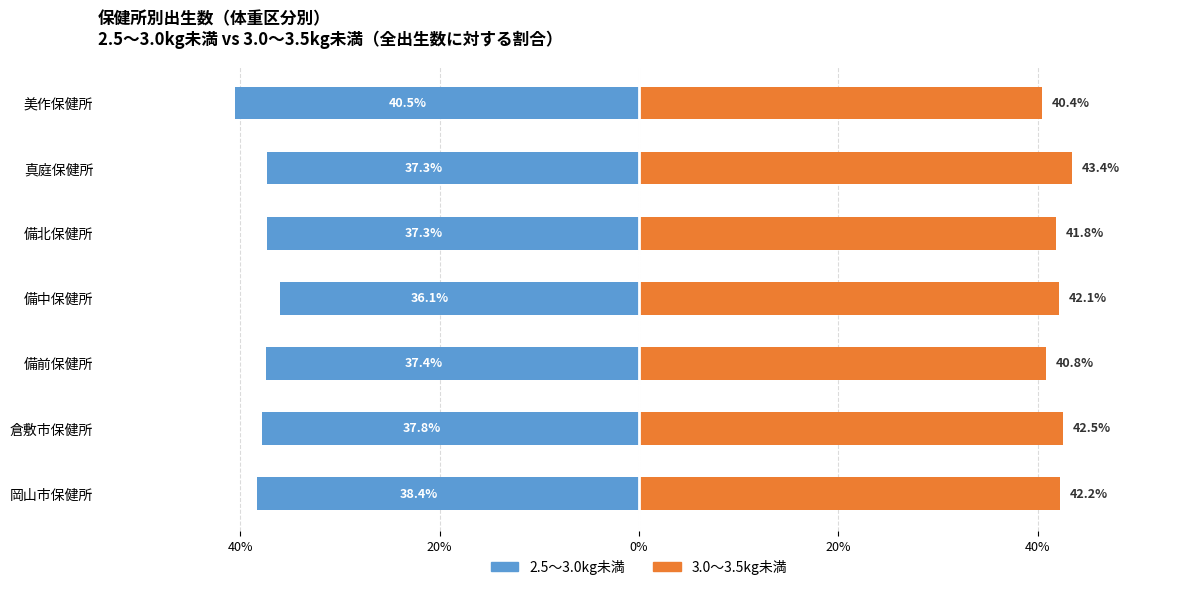

What is the maximum value shown in the chart?

43.4